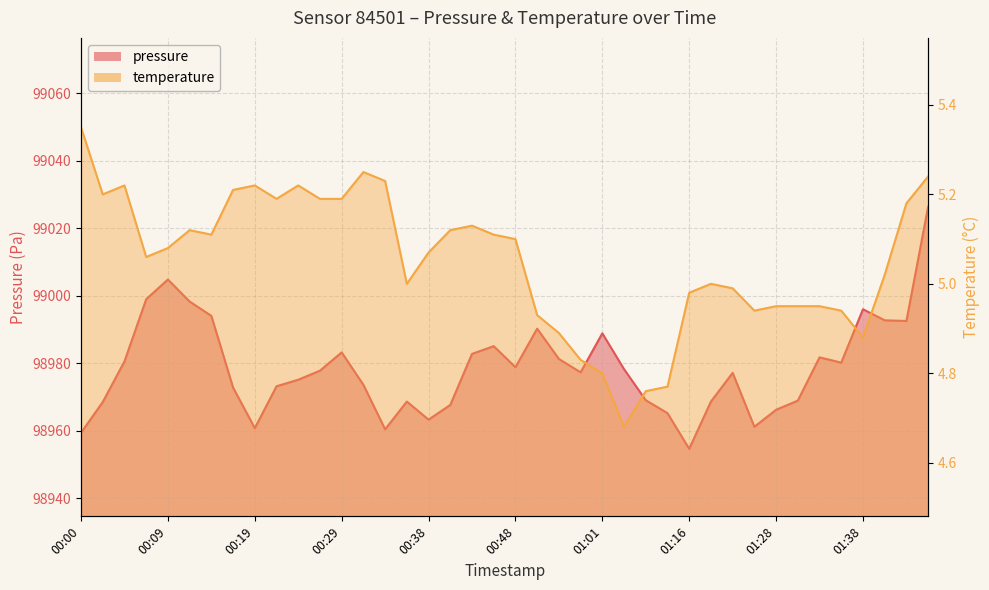

True or false: temperature has a value of 5.2 at 00:21.

True